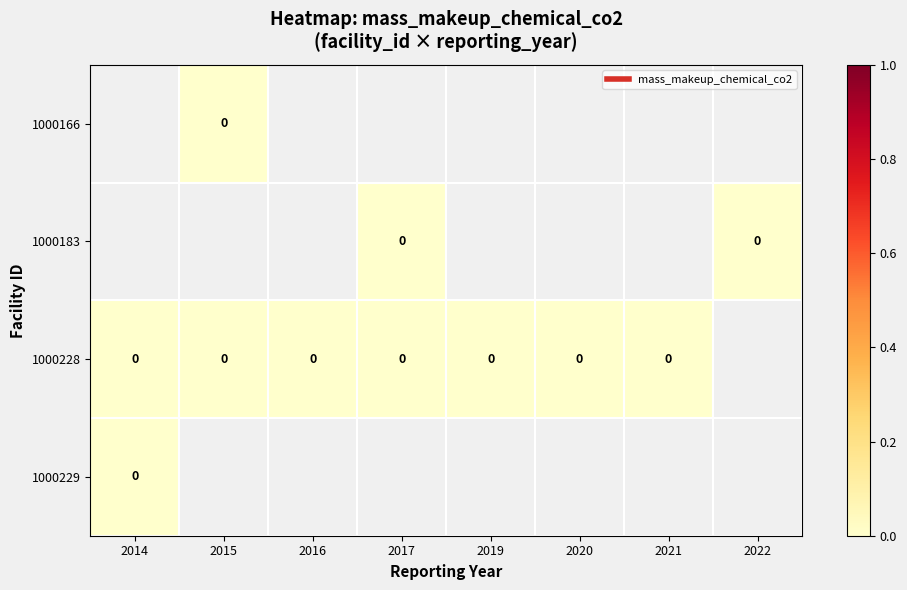

Where is 1000228 nearest to the value 0?

2014